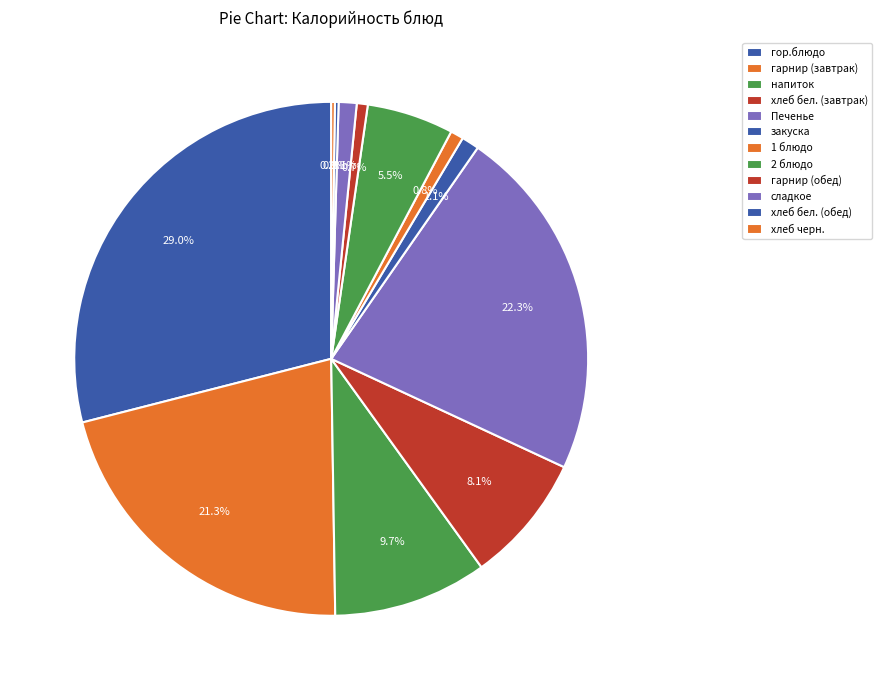

How many slices are in this pie chart?

12